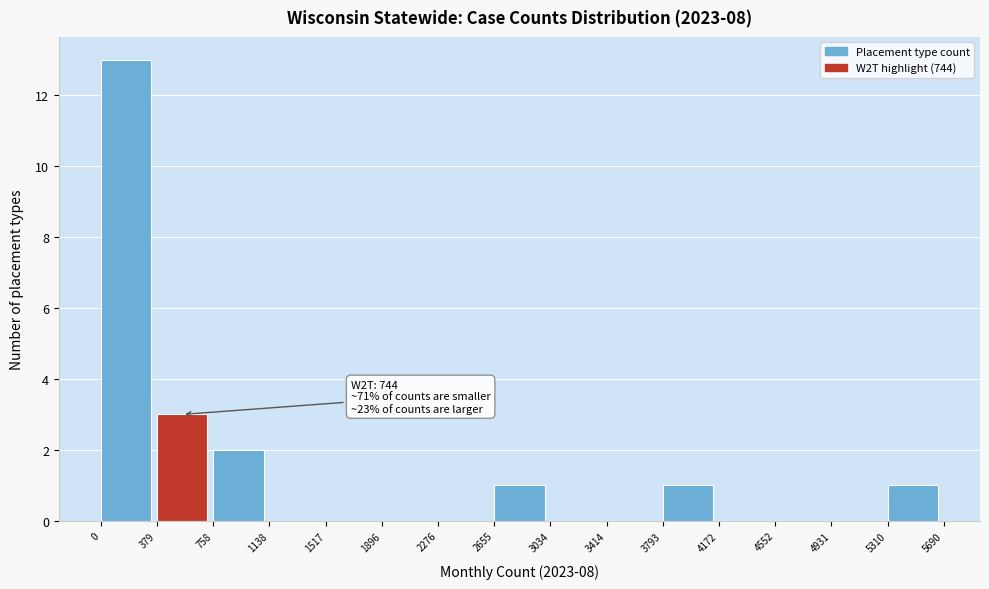

Over which range of the x-axis is the bar tallest?

0 to 379